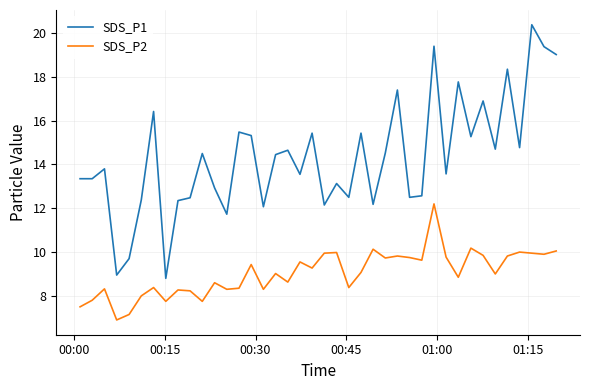

What is the difference between the maximum and minimum values in the SDS_P1 series?

11.6